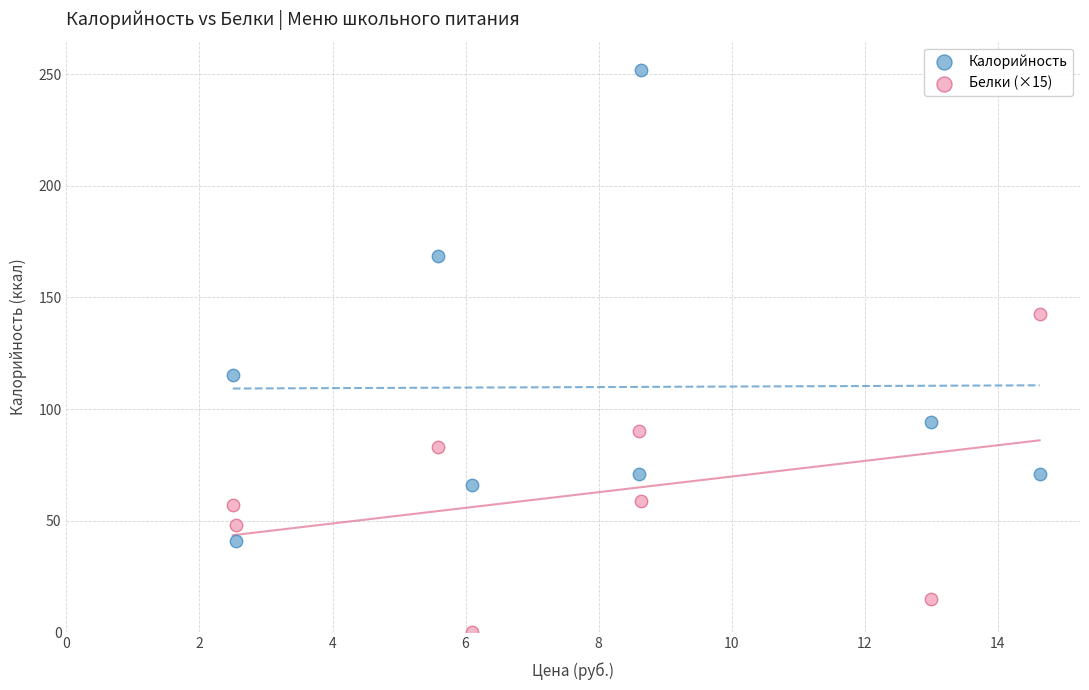

Which series contains the highest Y value?

Калорийность